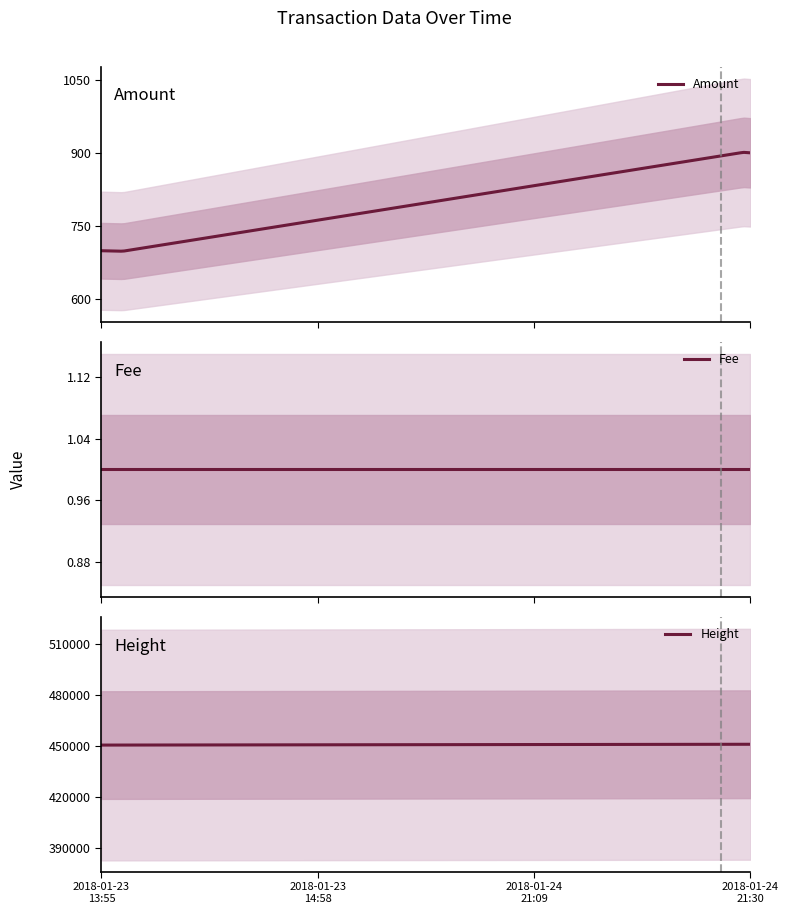

Reading left to right, extract all data points from this chart.

Amount: 700	699	902	901
Fee: 1	1	1	1
Height: 450575	450587	451044	451048